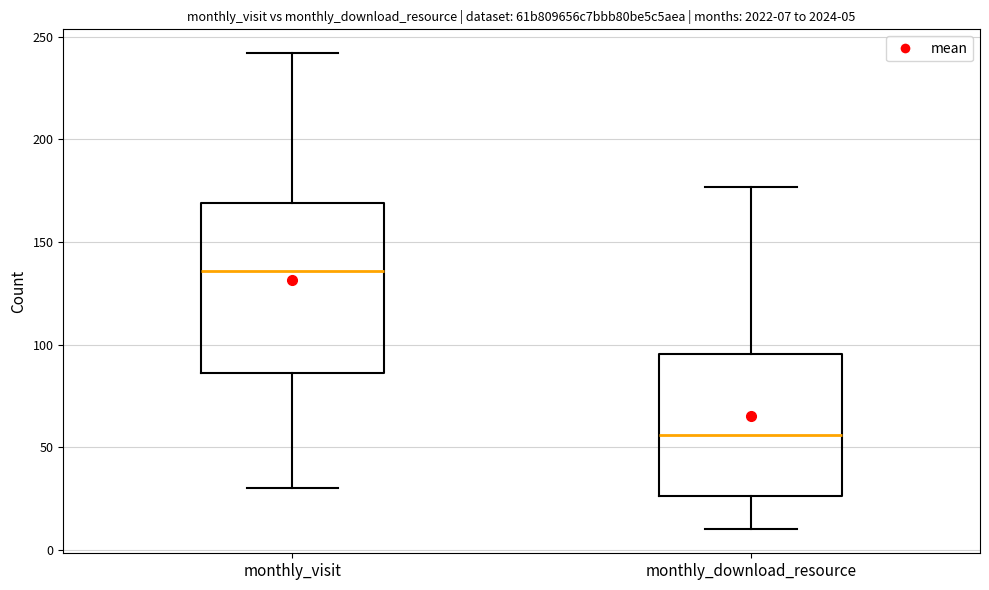

Which box is the tallest, from its lower edge to its upper edge?

monthly_visit